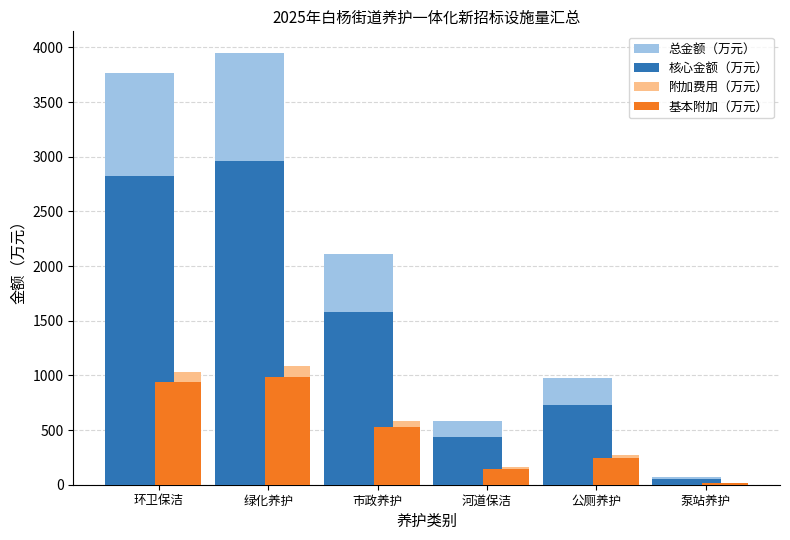

Which series has the largest total across all categories?

总金额（万元）